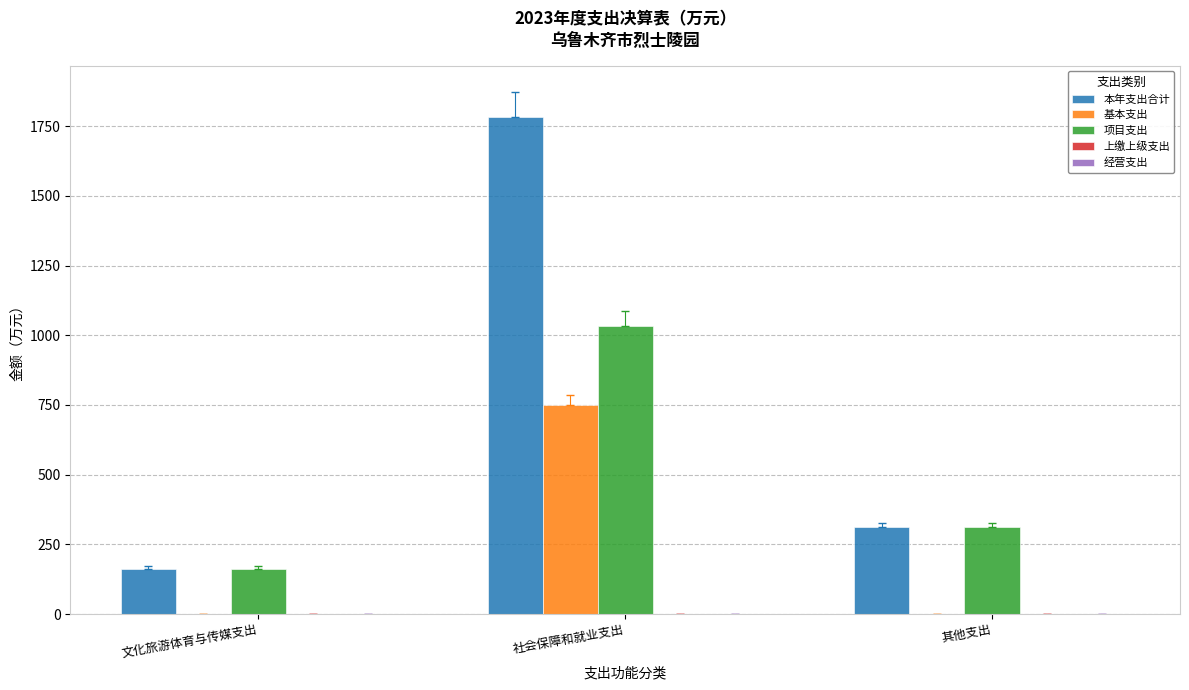

What is the greatest value displayed?

1784.3